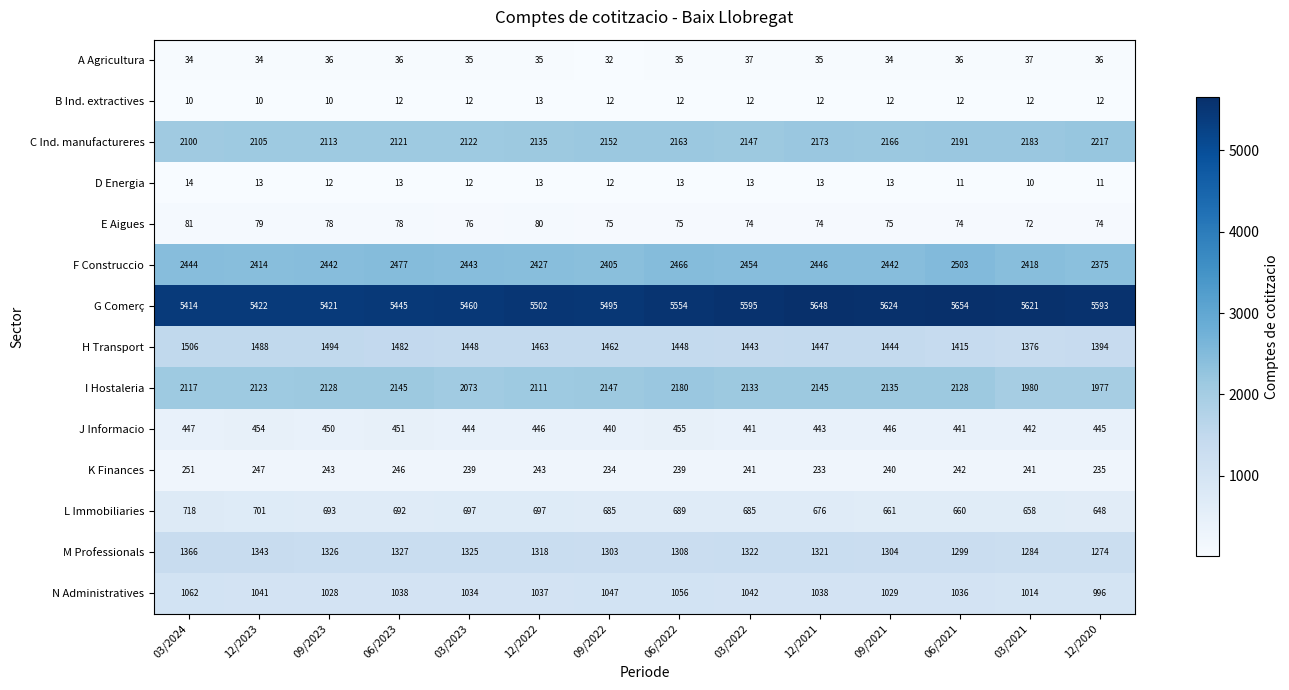

At which label does E Aigues reach its minimum?

03/2021